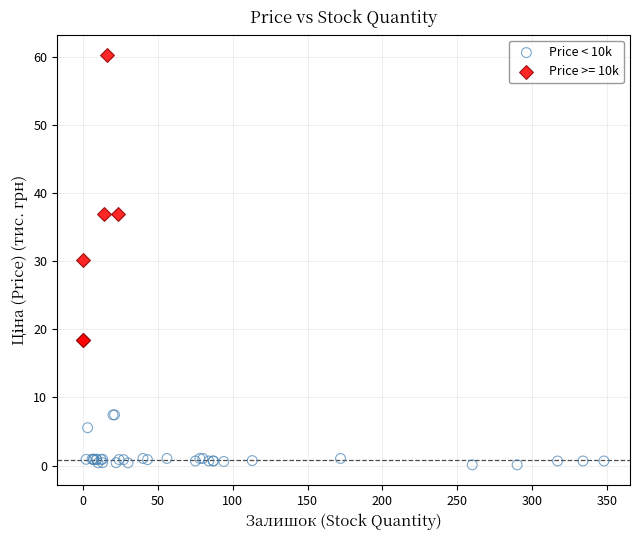

Which series reaches the maximum Y coordinate?

Price >= 10k